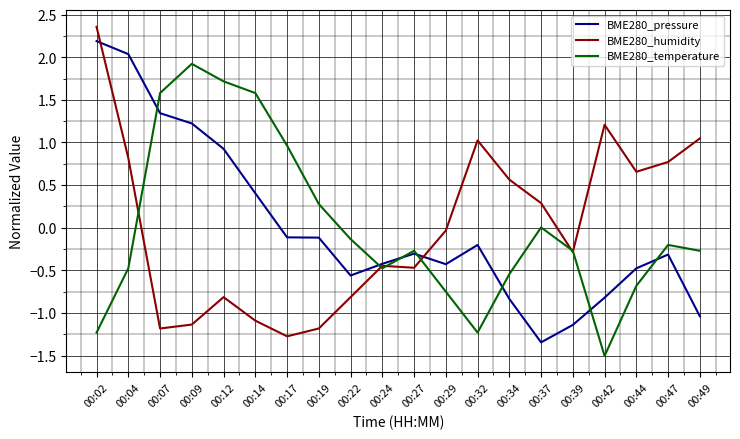

Is it true that BME280_temperature equals -0.3 at 00:49?

True